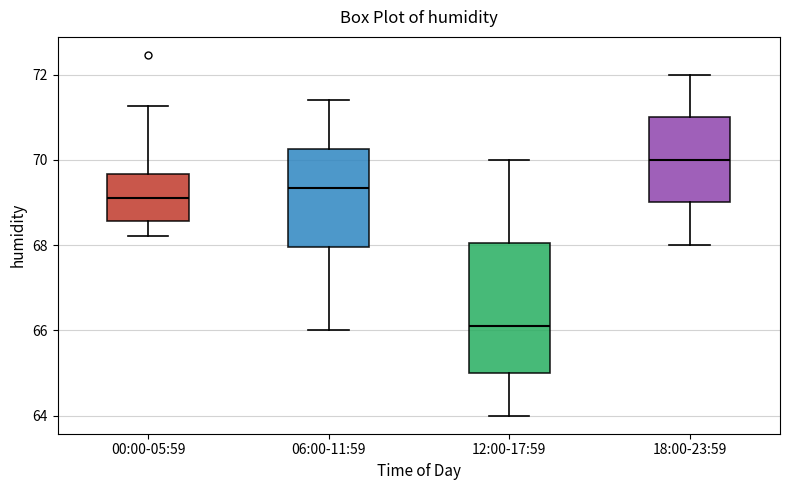

Reading left to right, transcribe this box plot: for each box, give where its median line is, the range the box spans, and where its two whiskers end, as read against the y-axis. The values are not printed on the chart, so give them approximately, as read against the axis.

00:00-05:59: median 69.2, box 68.6 to 69.6, whiskers 68.2 to 71.2
06:00-11:59: median 69.4, box 68.0 to 70.2, whiskers 66.0 to 71.4
12:00-17:59: median 66.2, box 65.0 to 68.0, whiskers 64.0 to 70.0
18:00-23:59: median 70.0, box 69.0 to 71.0, whiskers 68.0 to 72.0